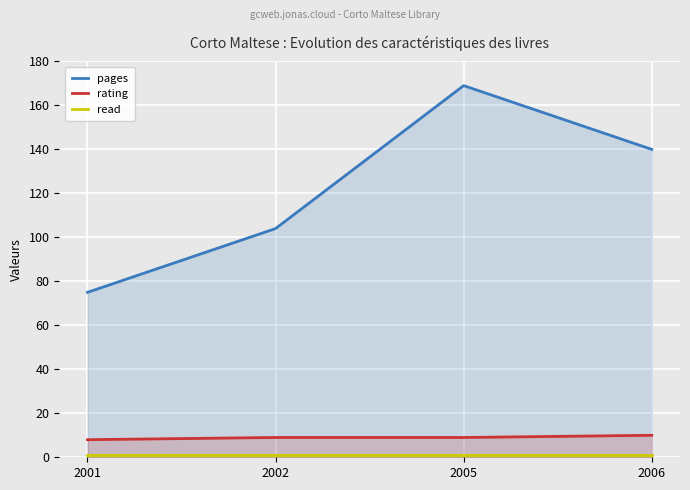

What is the sum of the read values at 2006 and 2005?

2